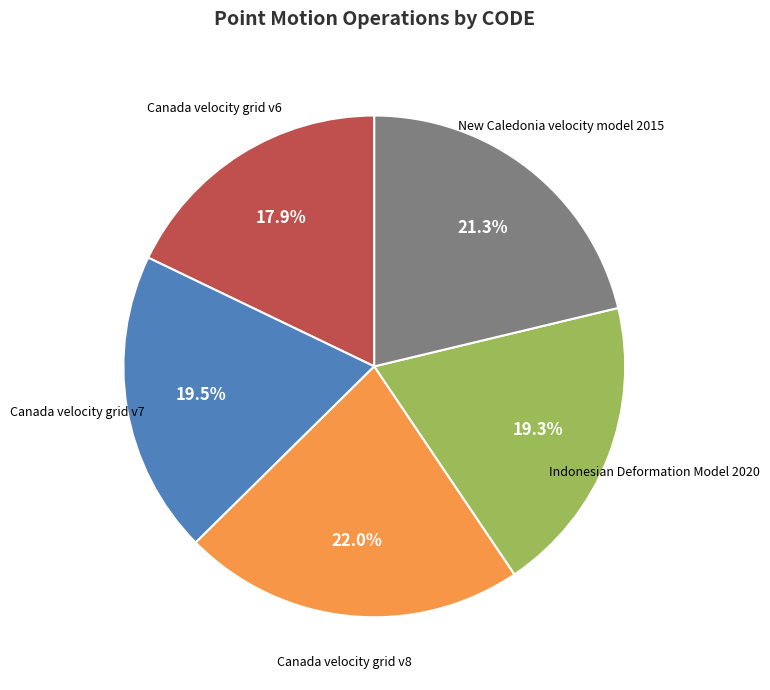

Is there a majority slice in this chart?

No